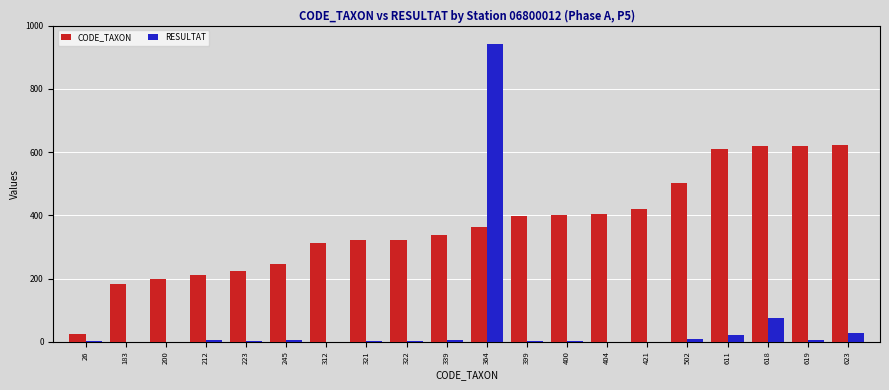

At which category is the sum across all series the highest?

364